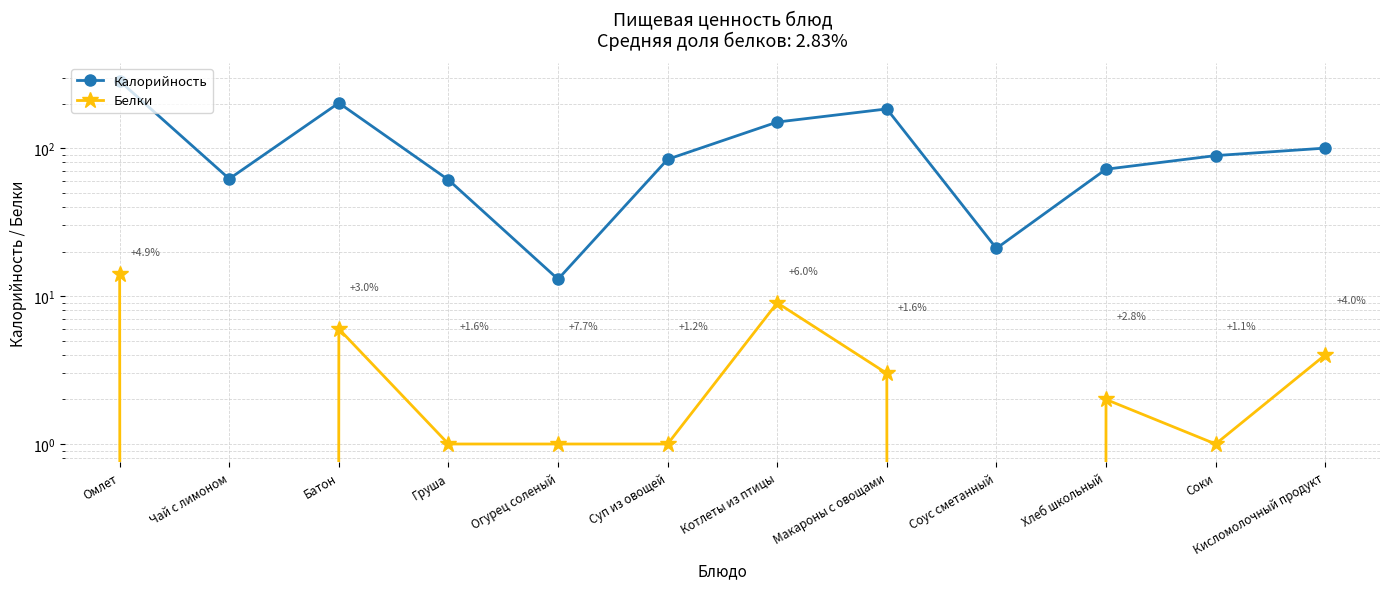

Is the value of Белки at Кисломолочный продукт greater than the value of Калорийность at Кисломолочный продукт?

No